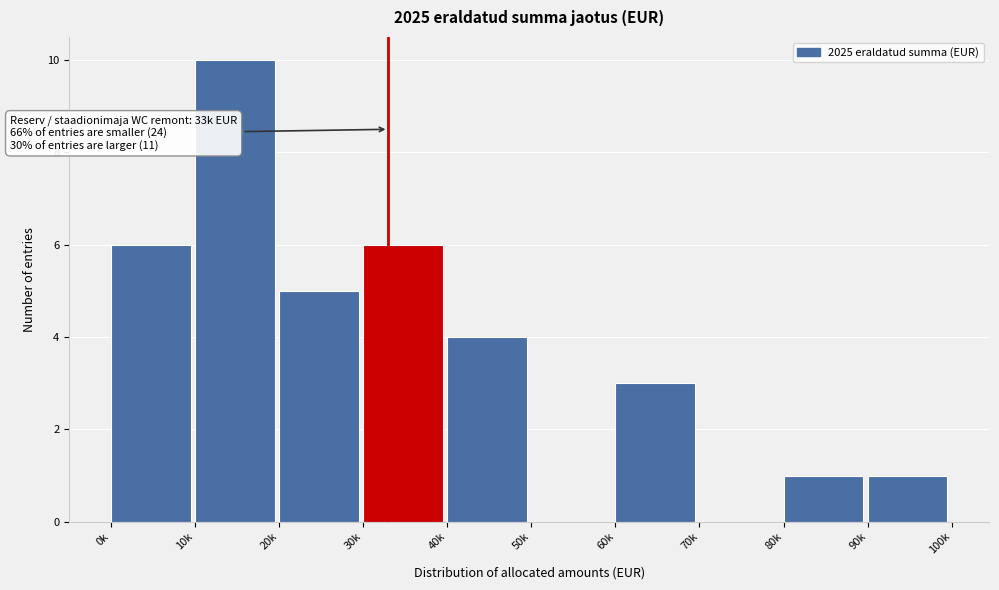

Reading right to left, what are all the values shown in this chart?

90k=1	80k=1	70k=0	60k=3	50k=0	40k=4	30k=6	20k=5	10k=10	0k=6